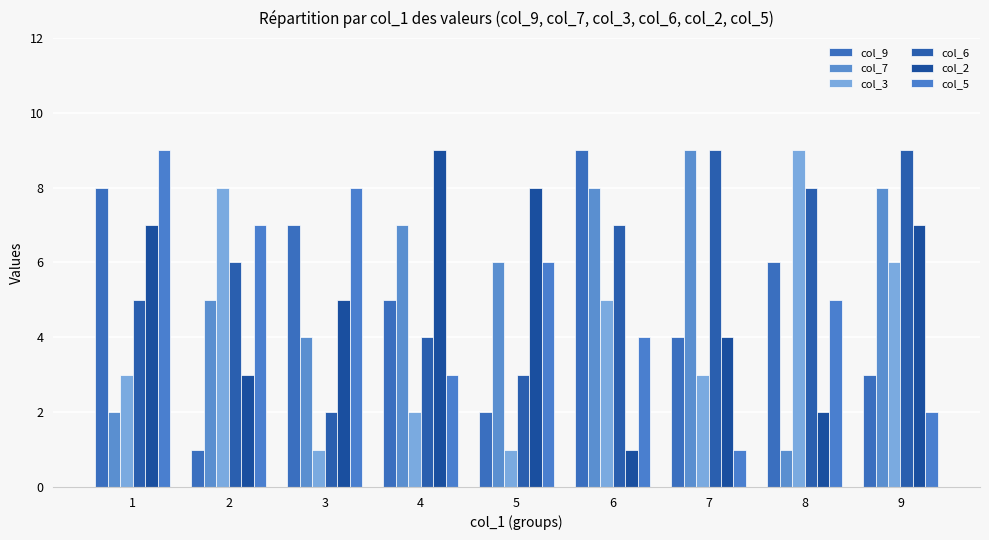

Is the value of col_6 at 1 greater than the value of col_3 at 6?

No